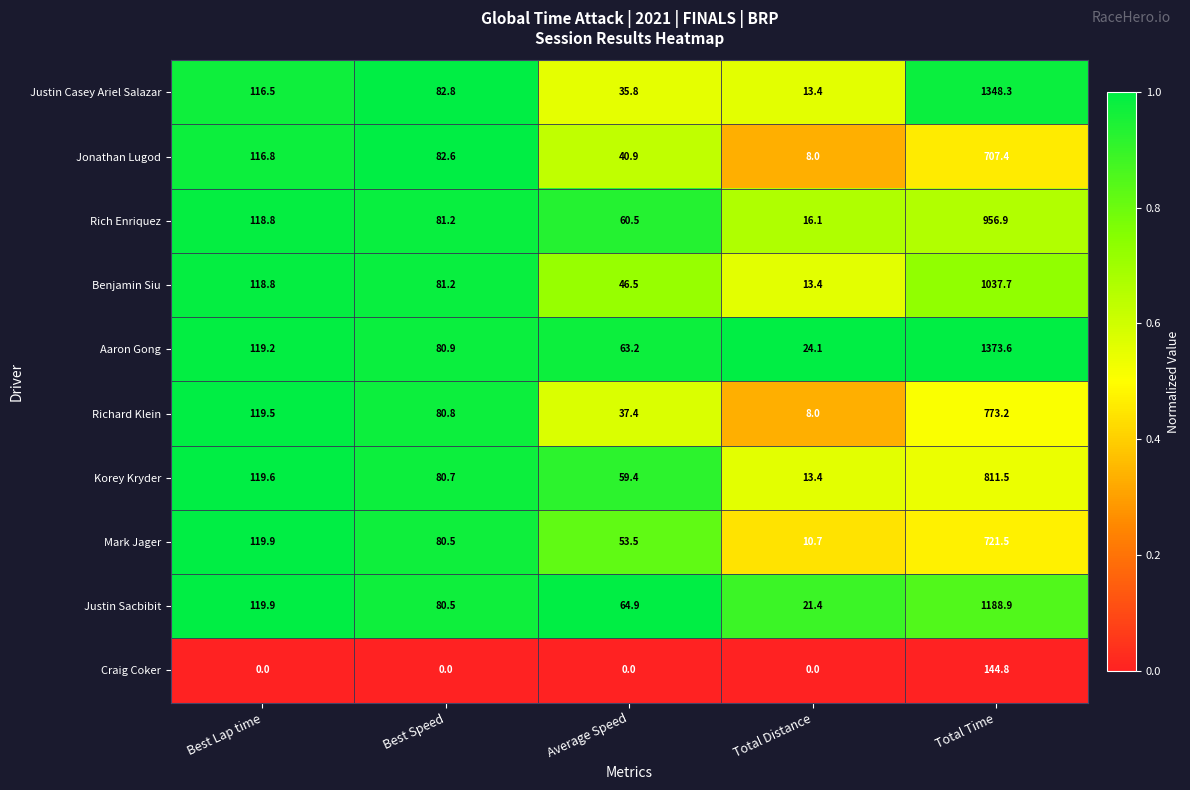

Which series has the largest total across all categories?

Aaron Gong